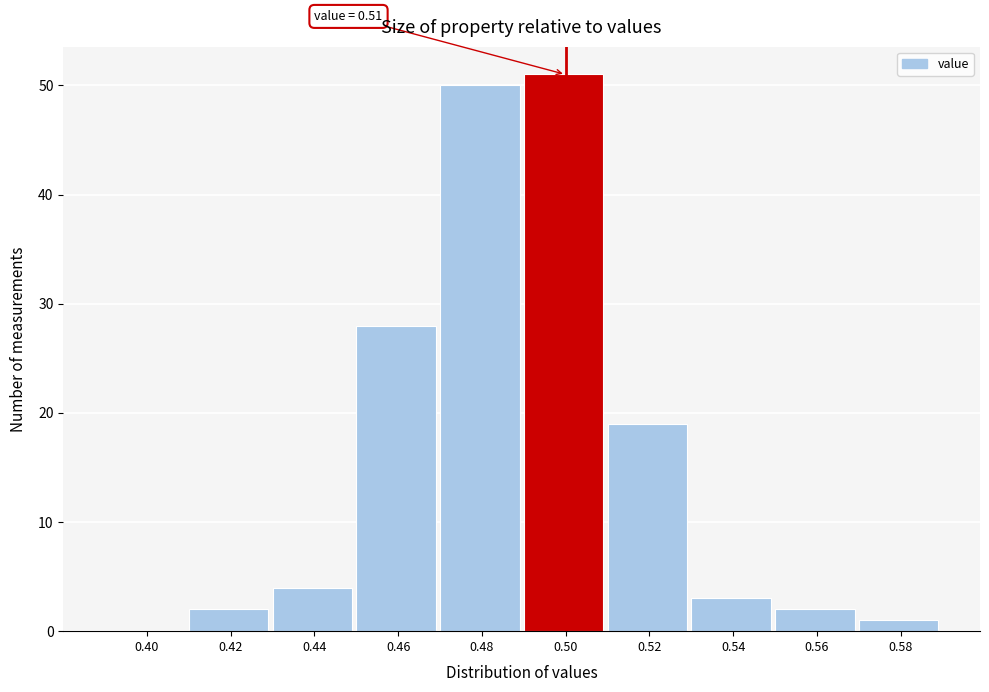

Reading left to right, list all the values displayed in this chart.

0.40=0	0.42=2	0.44=4	0.46=28	0.48=50	0.50=51	0.52=19	0.54=3	0.56=2	0.58=1